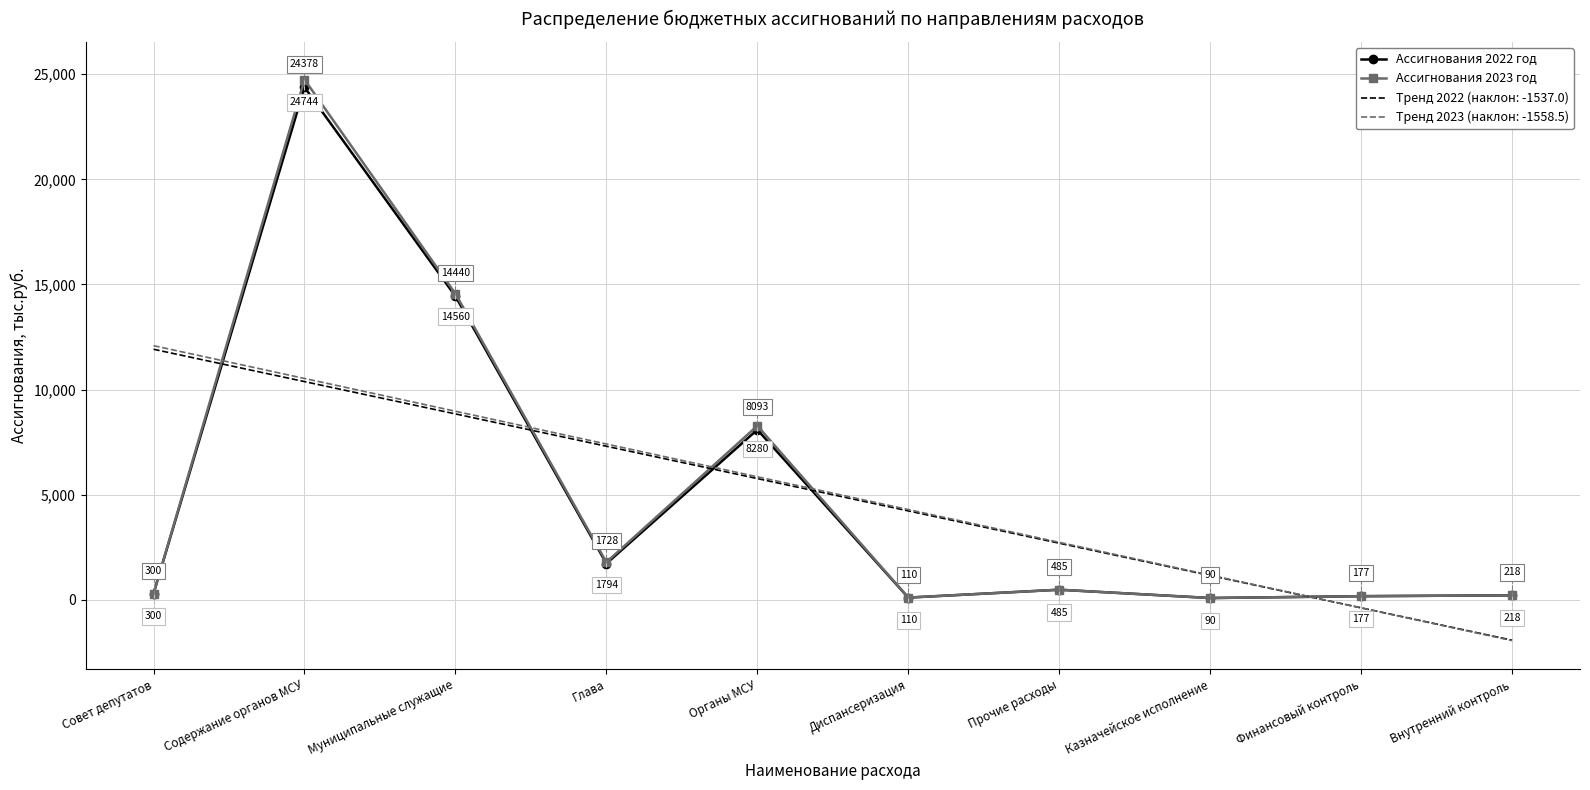

True or false: Ассигнования 2022 год has more than 0 points higher than both neighbors.

True